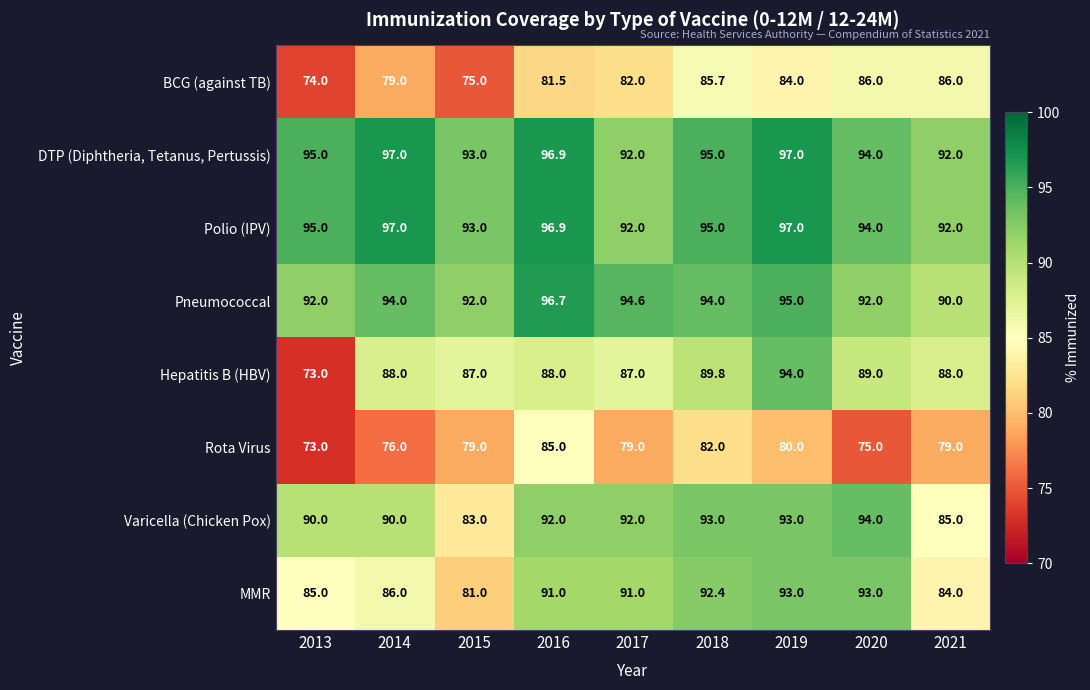

How many data points in Polio (IPV) are less than 95?

4